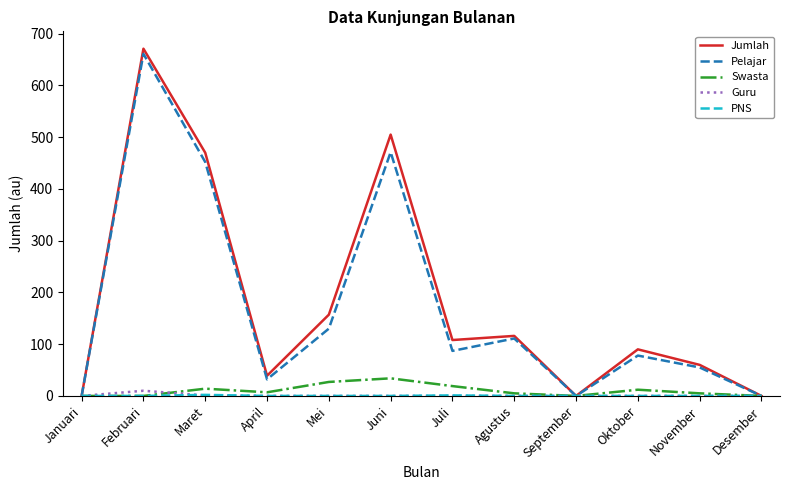

True or false: Pelajar has more than 0 interior local peaks.

True